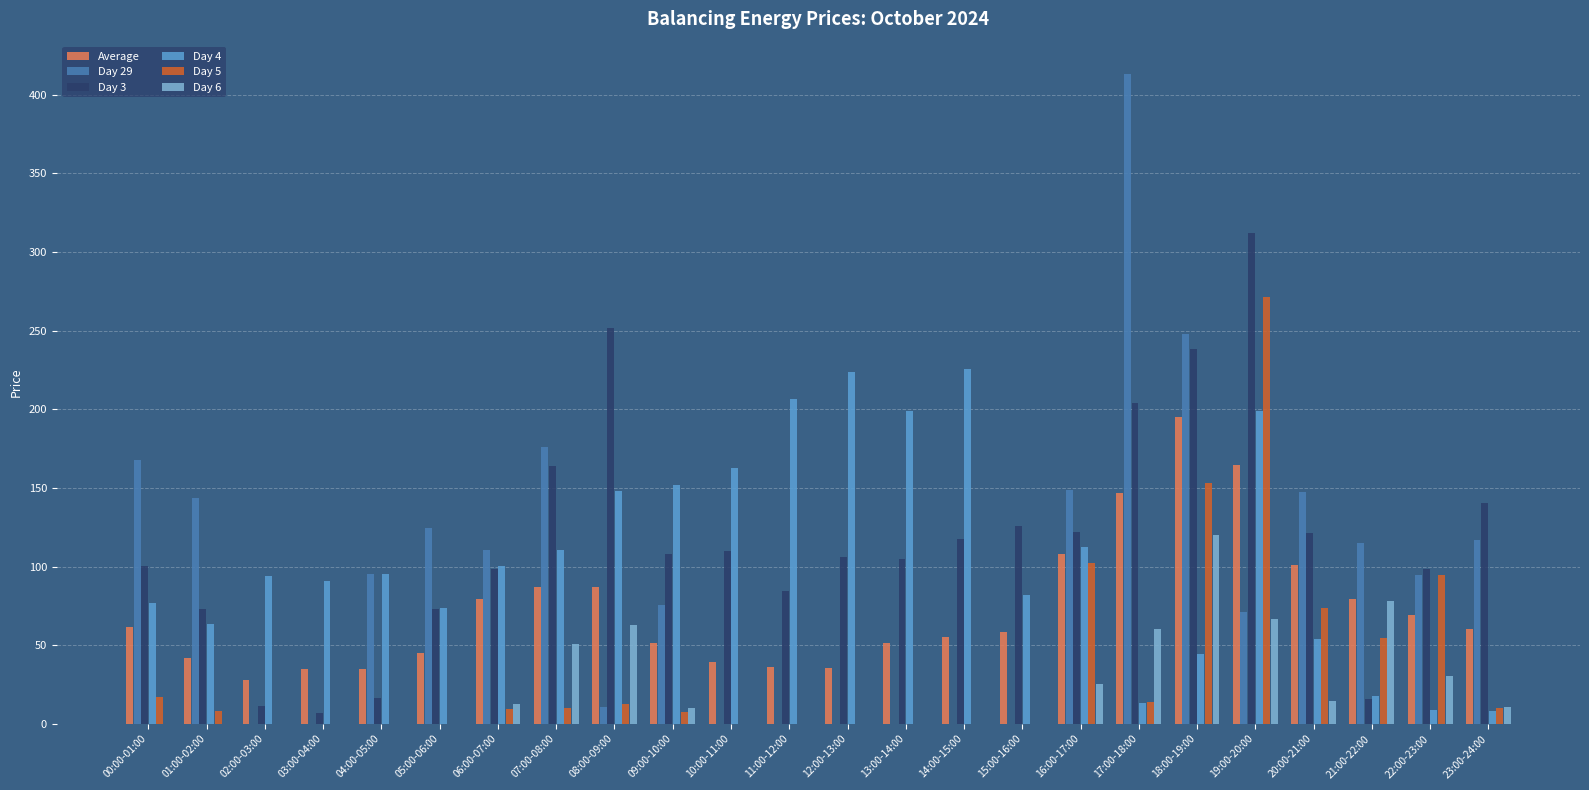

Which series has the widest spread of values?

Day 29